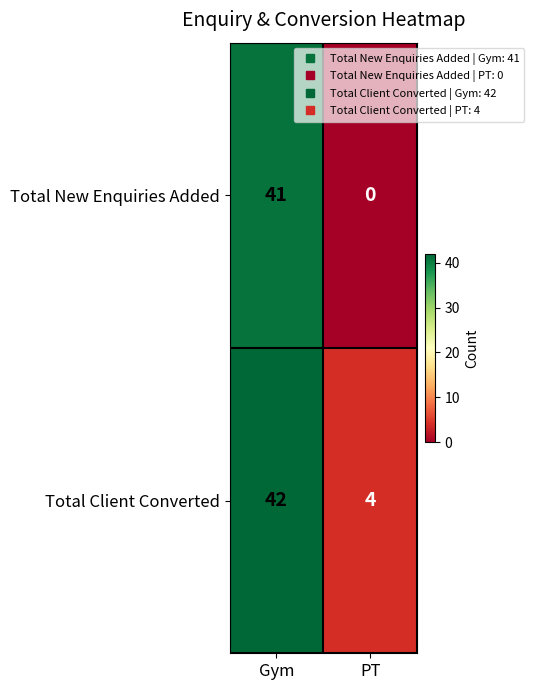

Between Gym and PT, which series saw the biggest shift?

Total New Enquiries Added